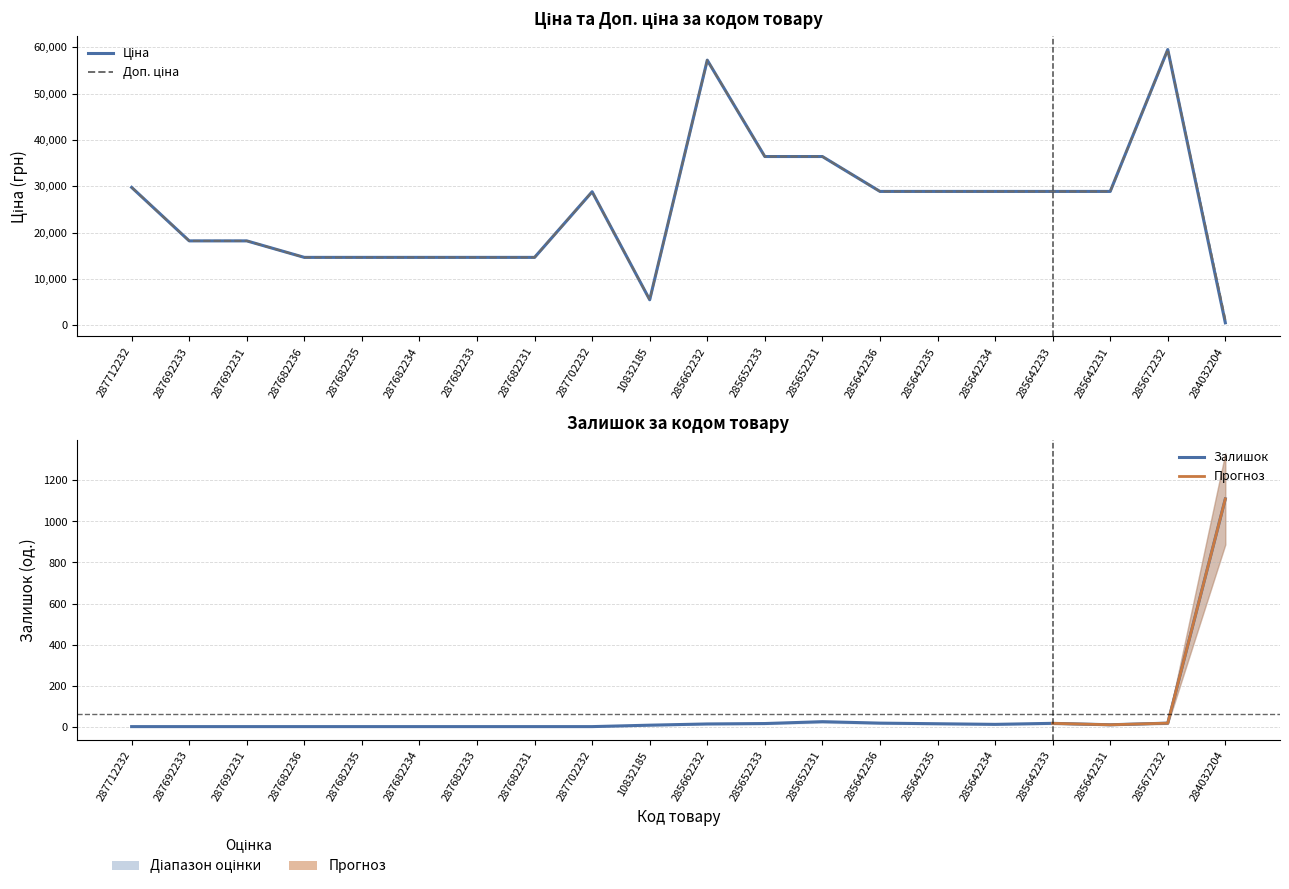

Is it true that Доп. ціна equals 59523.0 at 285672232?

True